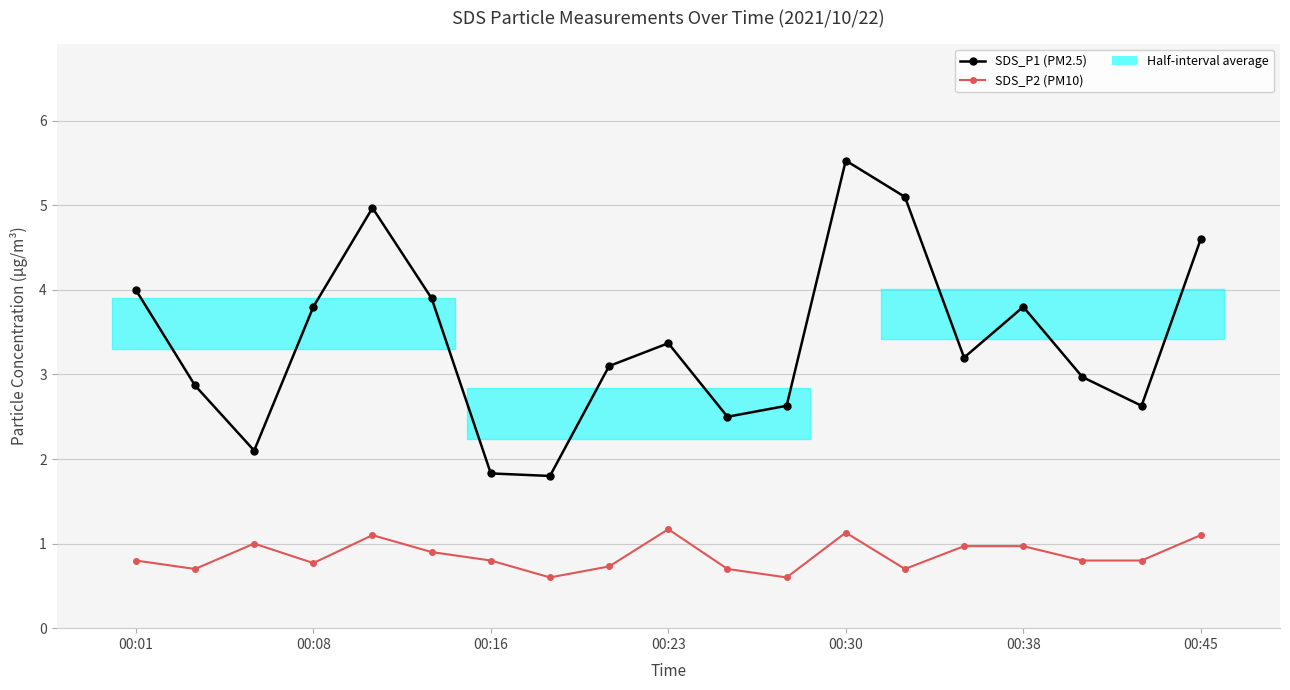

Reading right to left, extract all data points from this chart.

SDS_P1 (PM2.5): 4.6	2.6	3.0	3.8	3.2	5.1	5.5	2.6	2.5	3.4	3.1	1.8	1.8	3.9	5.0	3.8	2.1	2.9	4.0
SDS_P2 (PM10): 1.1	0.8	0.8	1.0	1.0	0.7	1.1	0.6	0.7	1.2	0.7	0.6	0.8	0.9	1.1	0.8	1.0	0.7	0.8